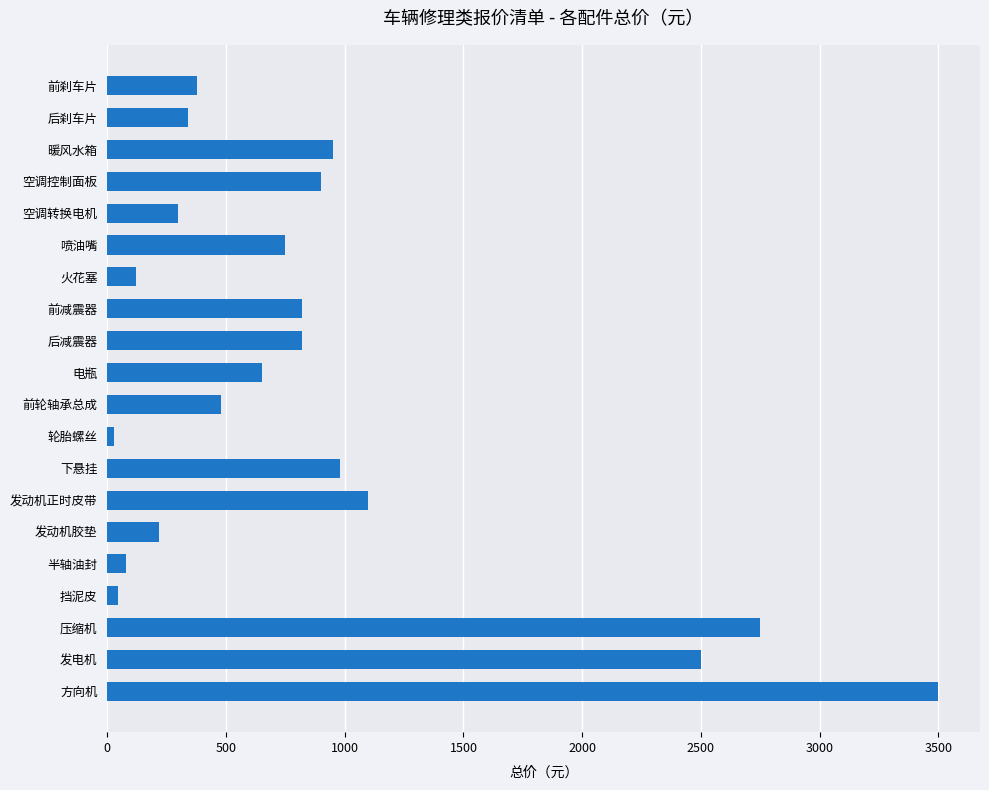

The chart shows a value of 157 at 前轮轴承总成. True or false?

False